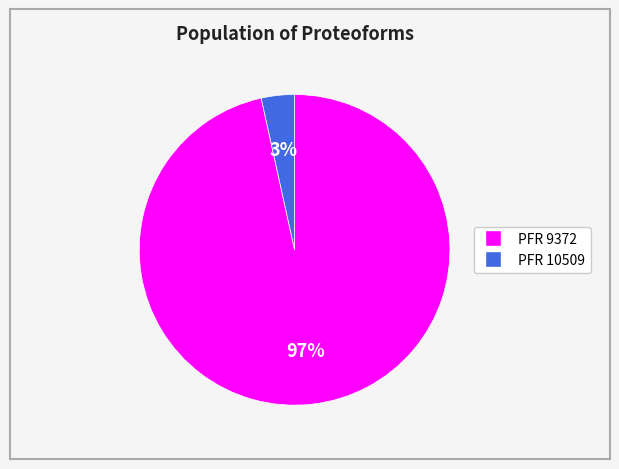

To the nearest percent, what is the average slice percentage?

50%